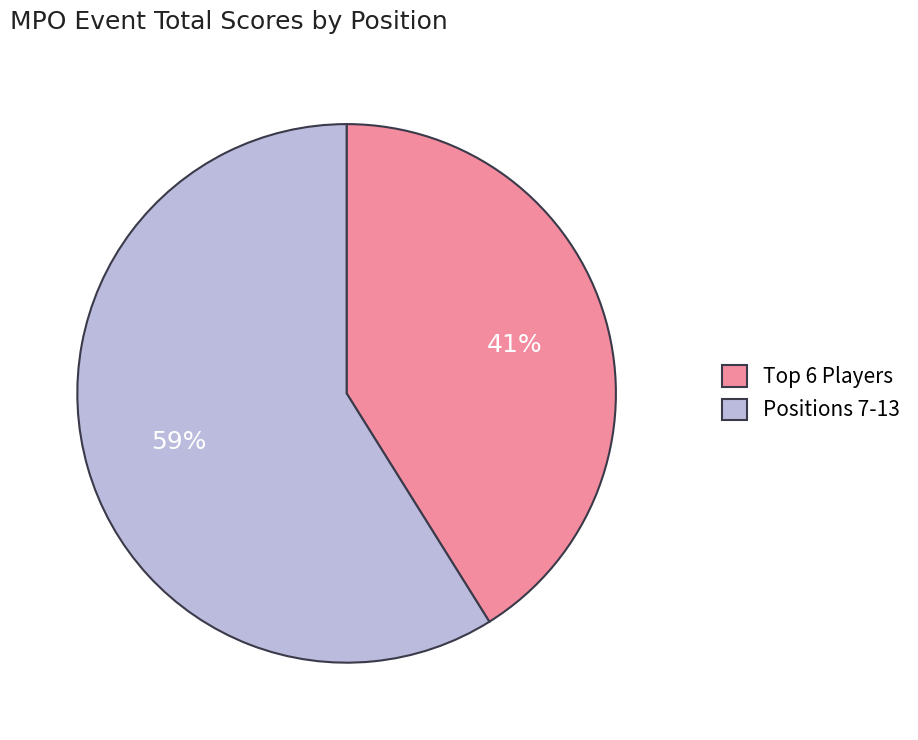

Does any single category account for the majority?

Yes